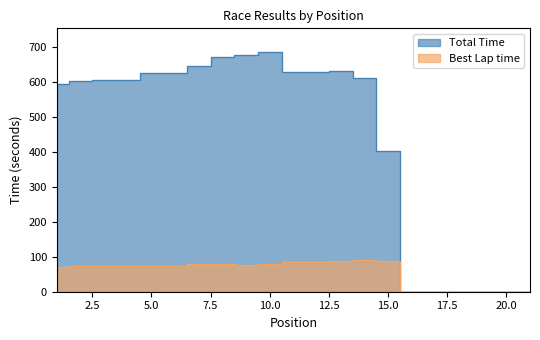

Which series has the largest total across all categories?

Total Time